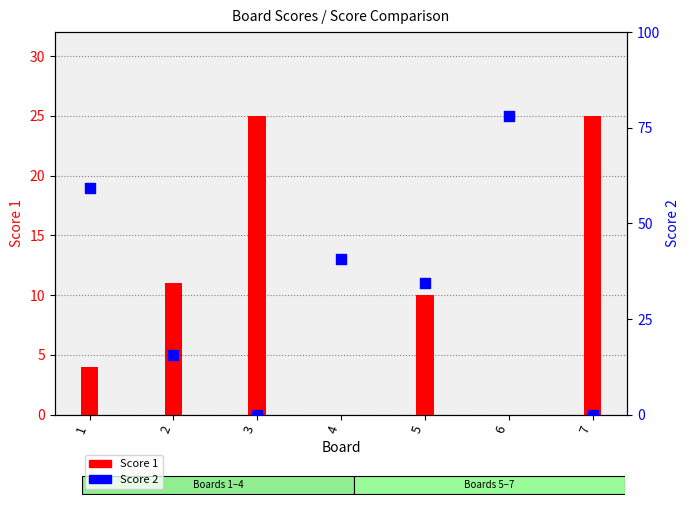

Which series has the largest Y range (max minus min)?

Score 1